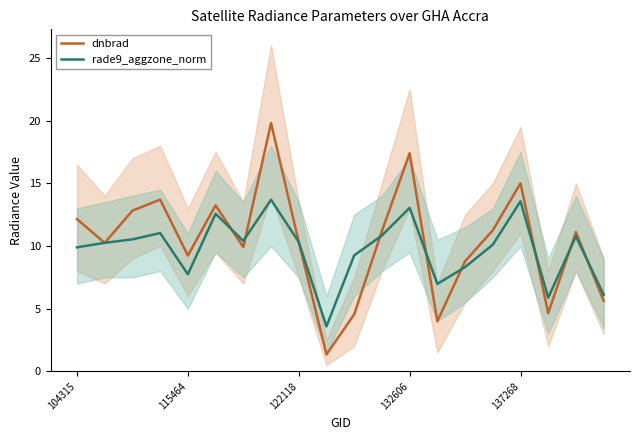

Count the number of data series in this chart.

2